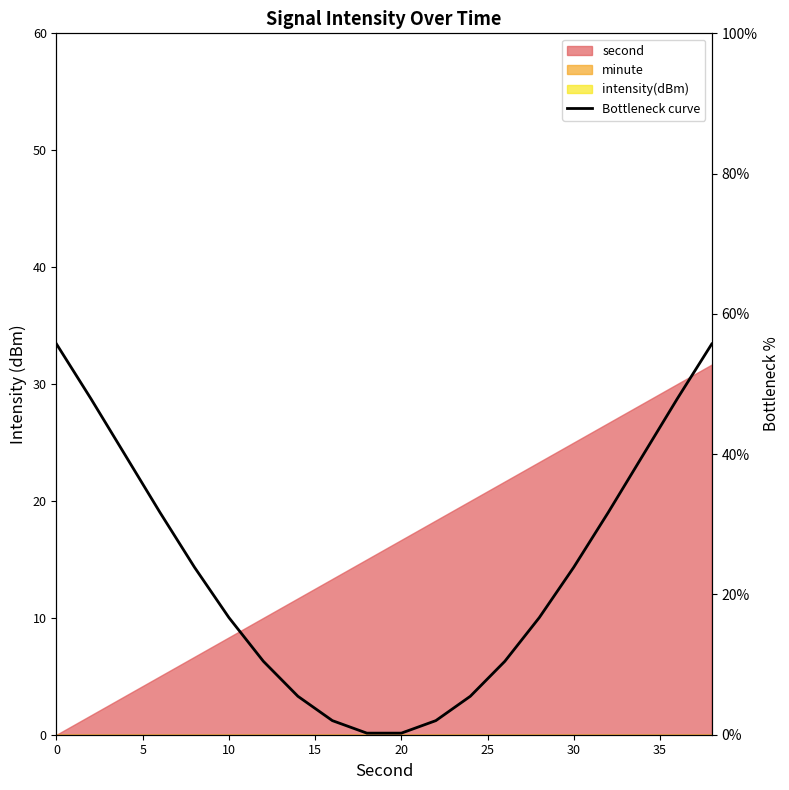

Which has a higher value, 5 or 13?

5